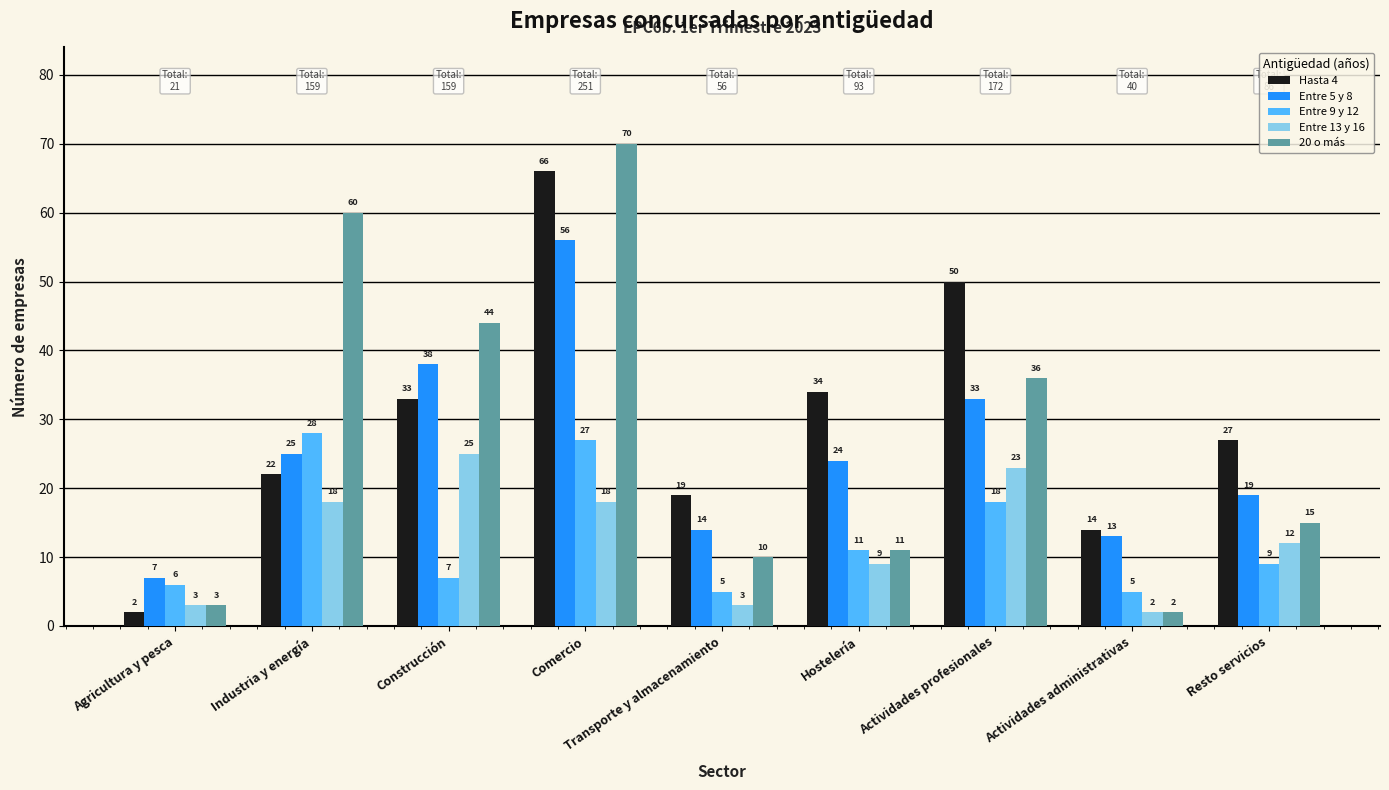

What is the maximum value for Entre 5 y 8?

56